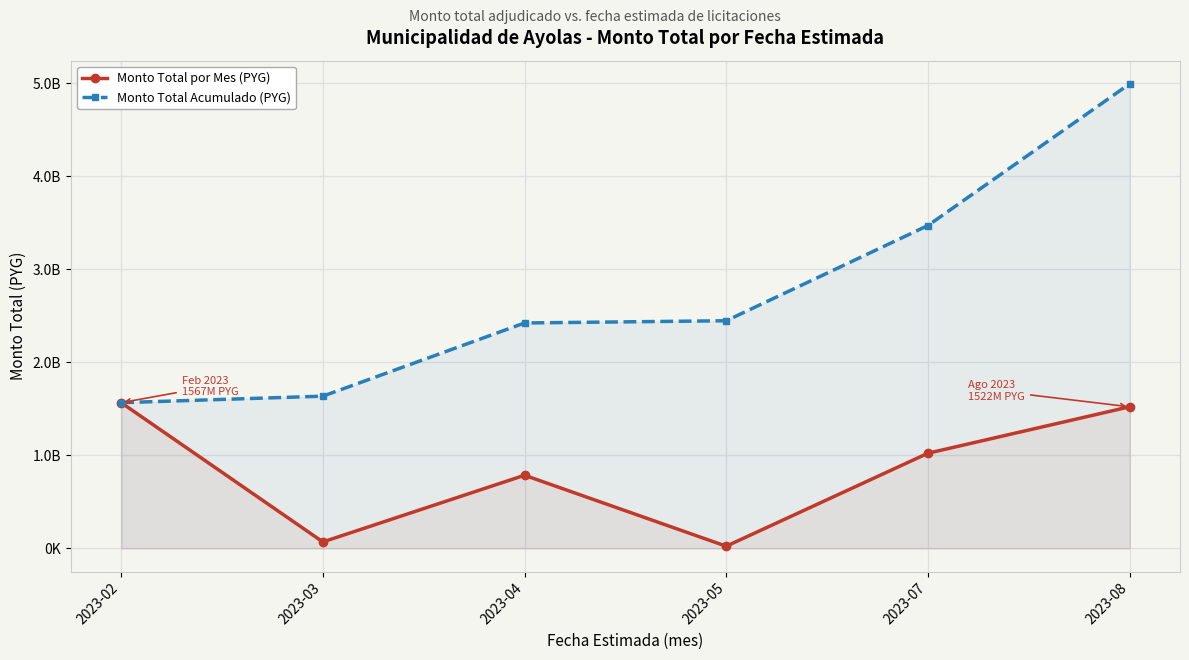

Reading left to right, transcribe all the data shown in this chart.

Monto Total por Mes (PYG): 2023-02=1566566400	2023-03=70000000	2023-04=786542098	2023-05=24000000	2023-07=1023179125	2023-08=1522234868
Monto Total Acumulado (PYG): 2023-02=1566566400	2023-03=1636566400	2023-04=2423108498	2023-05=2447108498	2023-07=3470287623	2023-08=4992522491